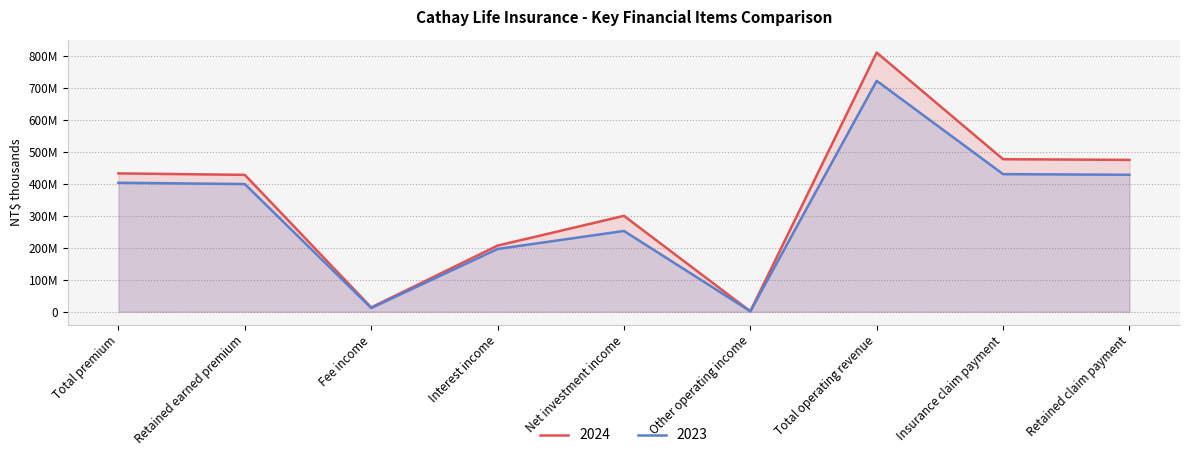

Does the chart display data point markers on the line(s)?

No